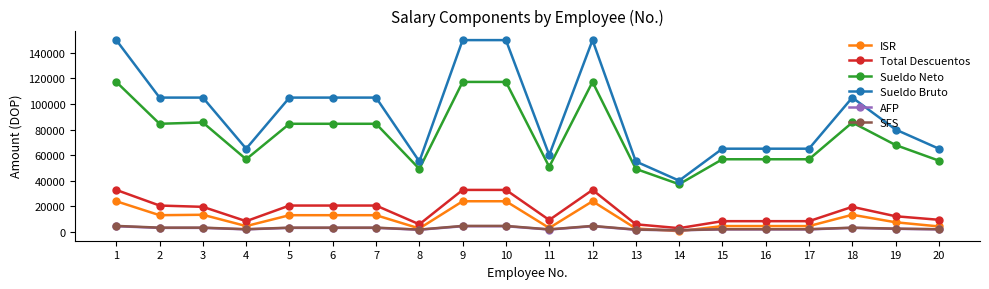

Which series has the largest total across all categories?

Sueldo Bruto